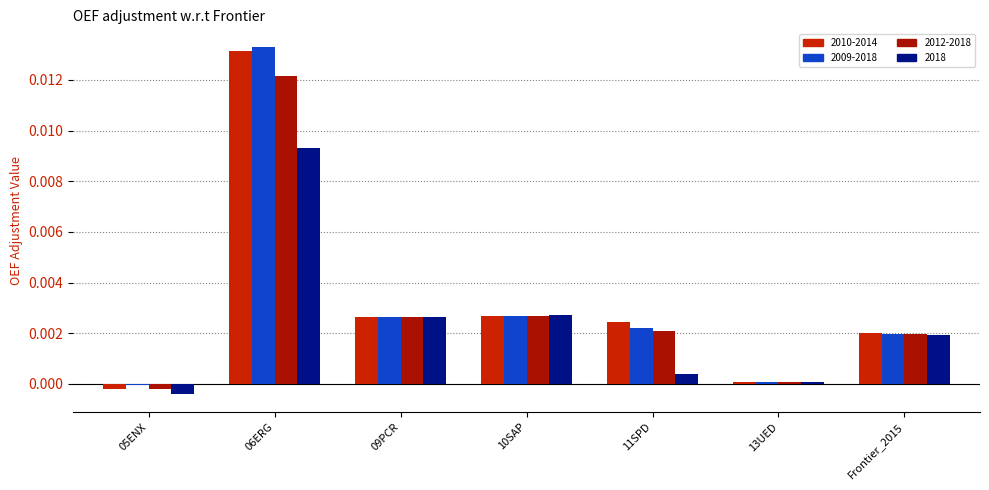

What is the label of the 7th bar from the right?

05ENX